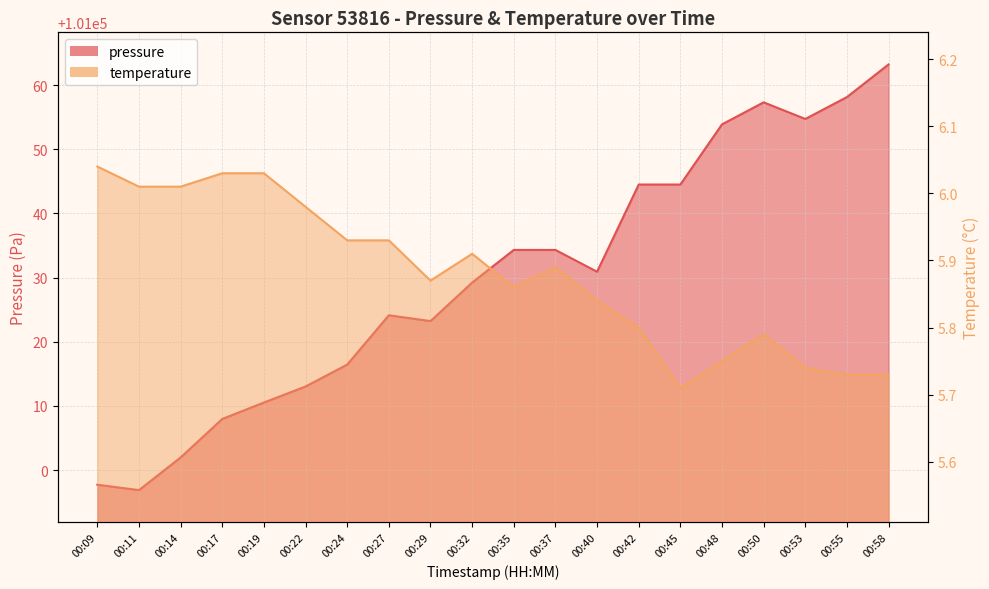

What is the sum of the temperature values at 00:32 and 00:48?

11.7